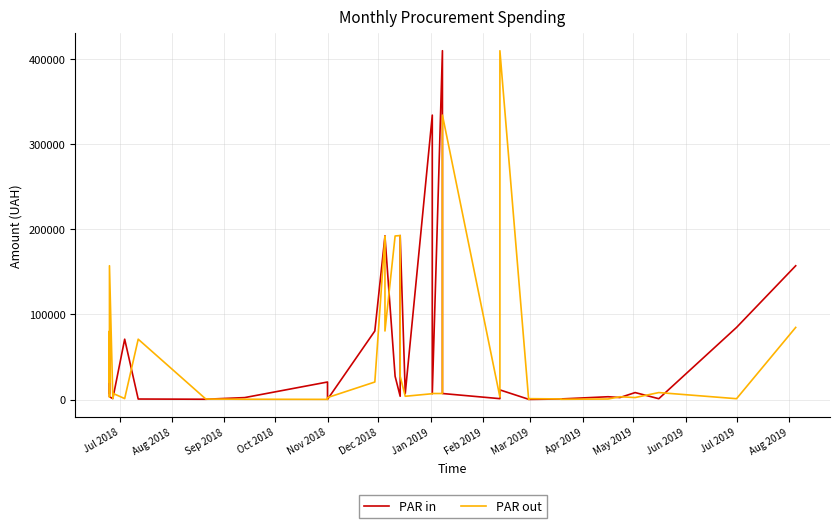

True or false: PAR in has more than 2 interior local peaks.

True